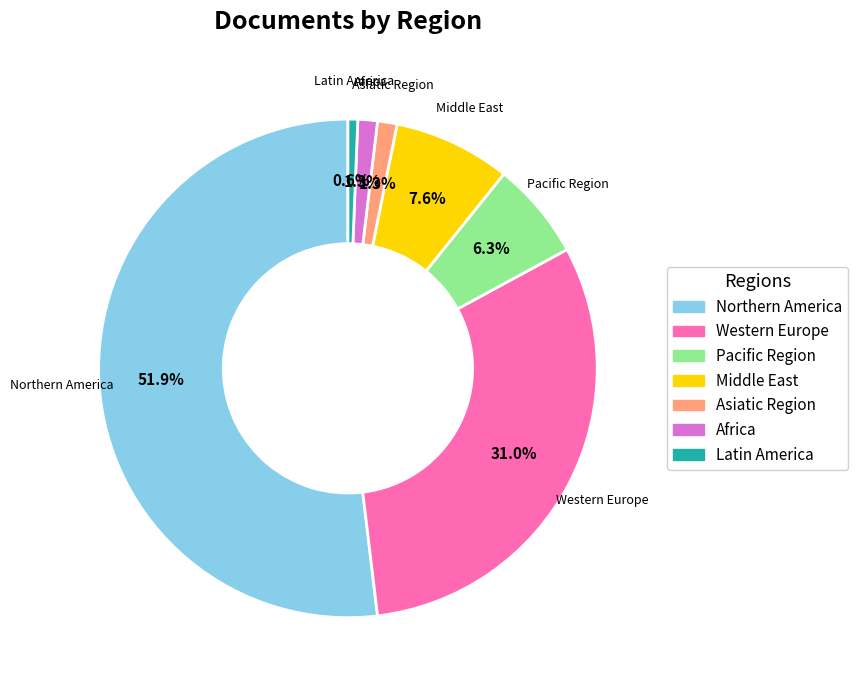

Do Western Europe and Africa together represent more than half of the pie?

No